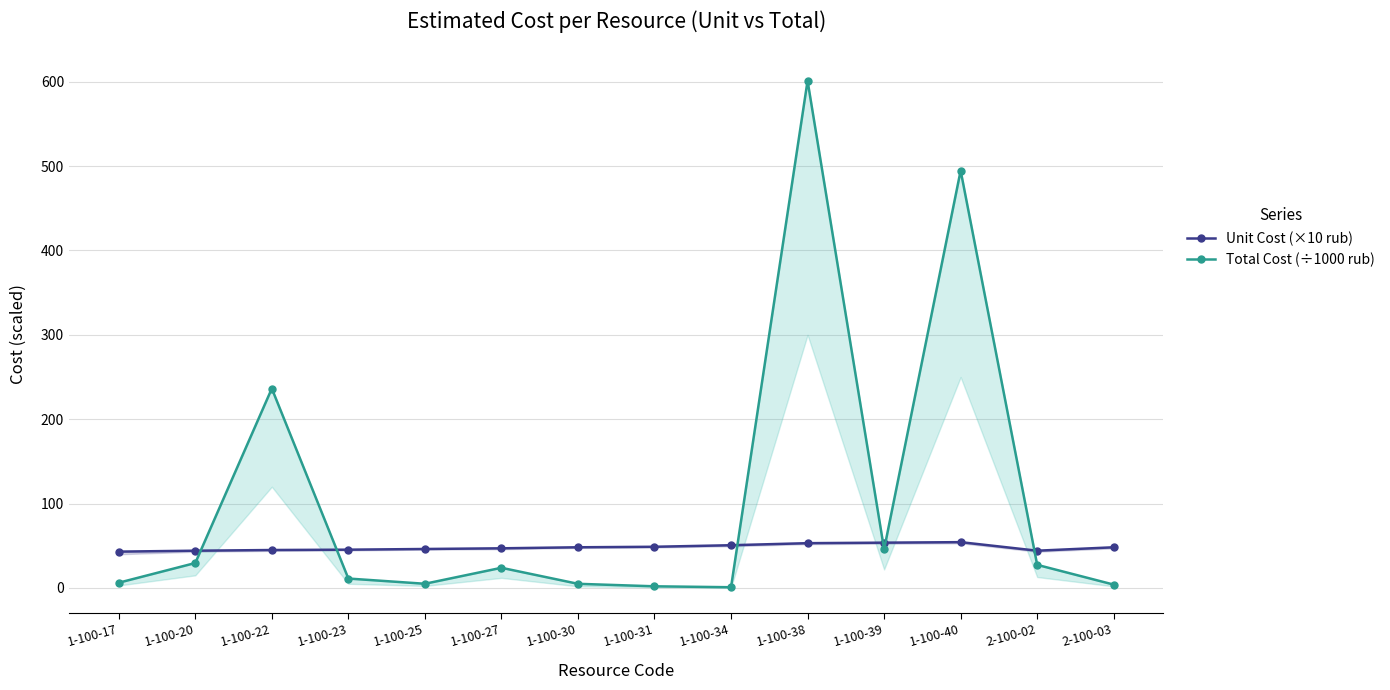

How many times do Unit Cost (×10 rub) and Total Cost (÷1000 rub) cross each other?

6